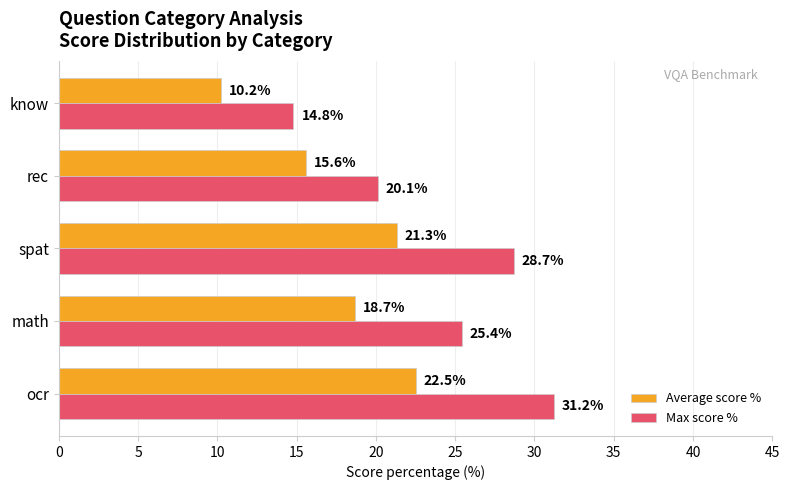

Between ocr and spat, which series saw the biggest shift?

Max score %